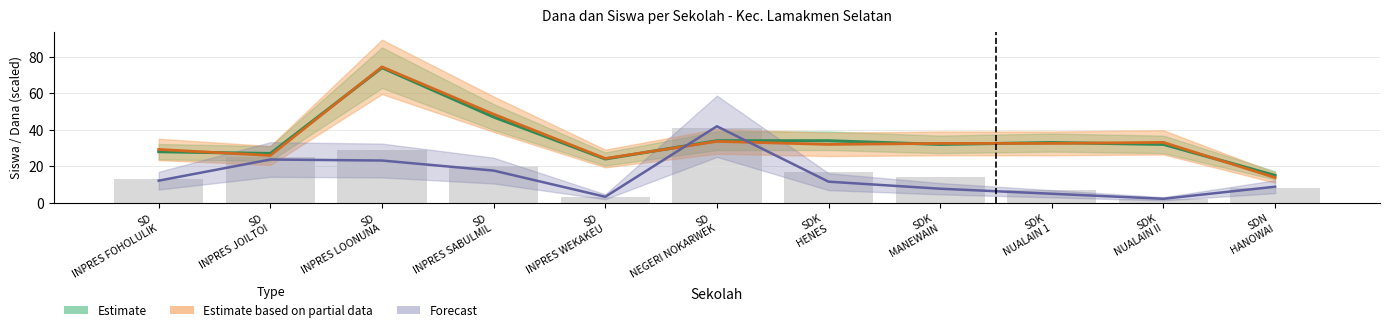

Where does the Pemberian (Siswa) series first go above 32?

SD INPRES LOONUNA